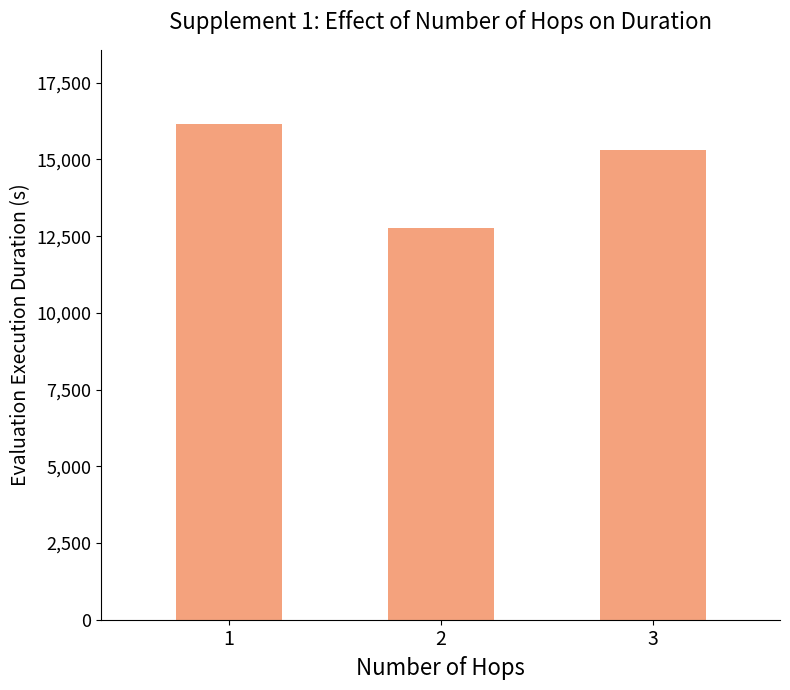

How many data points are less than 15300?

1